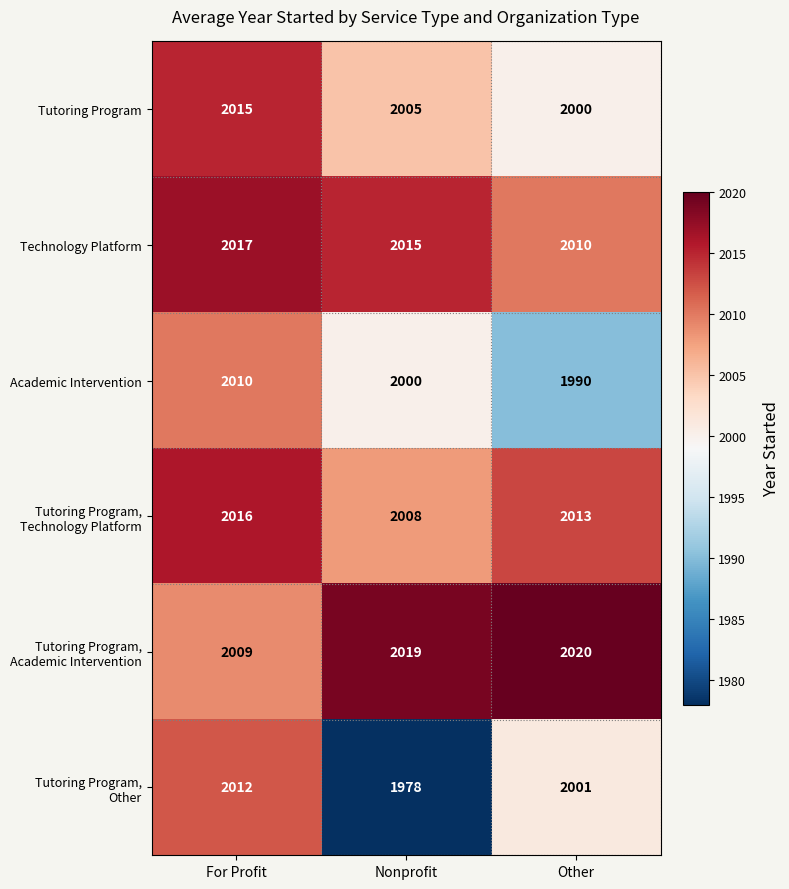

Where does the Tutoring Program series first go above 2005?

For Profit